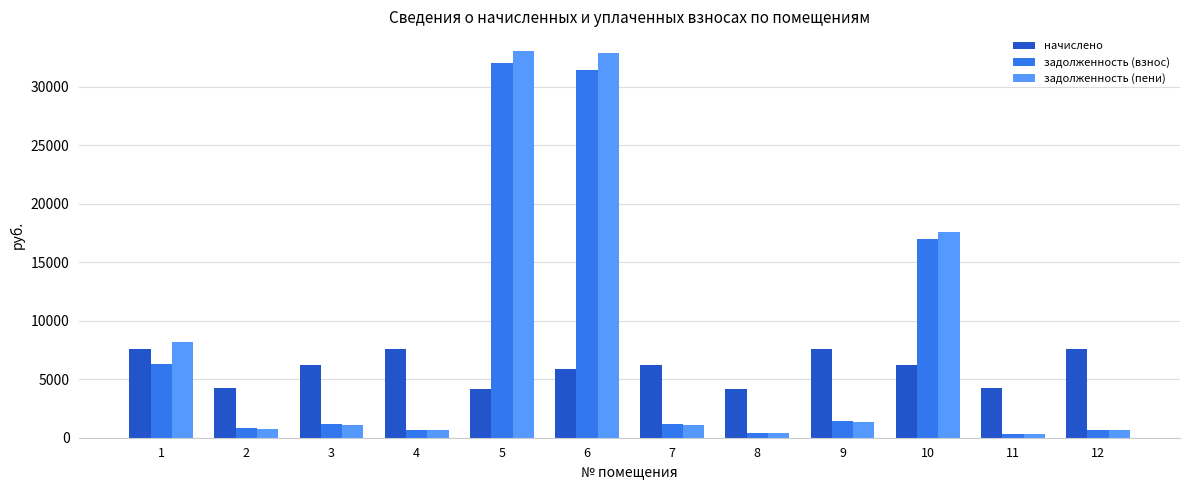

What is the sum of all начислено values?

71754.5